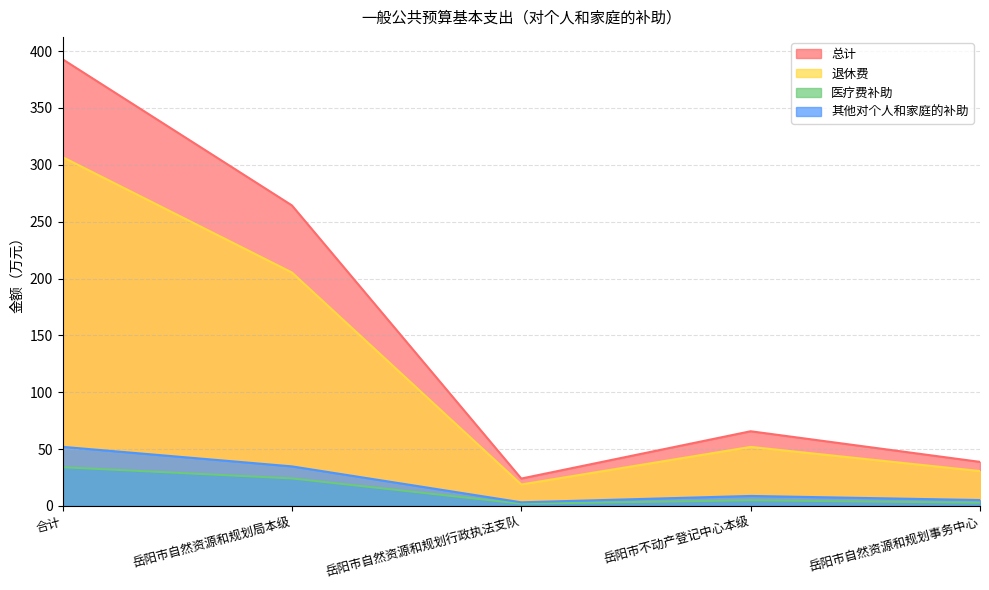

Which series changed the most between 岳阳市自然资源和规划局本级 and 岳阳市不动产登记中心本级?

总计